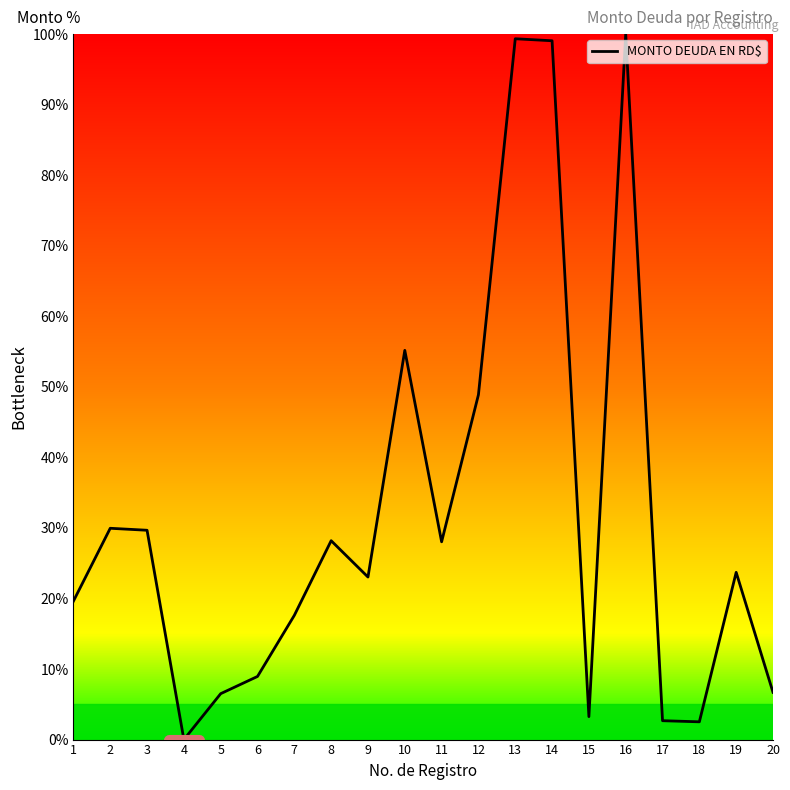

How many series are shown in this chart?

1